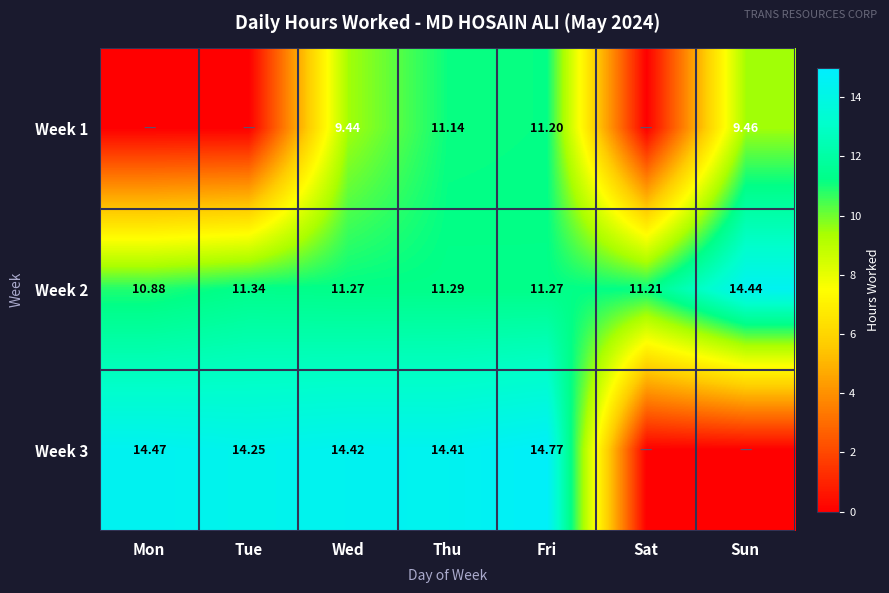

Is the value of Week 1 at Sun greater than the value of Week 3 at Mon?

No